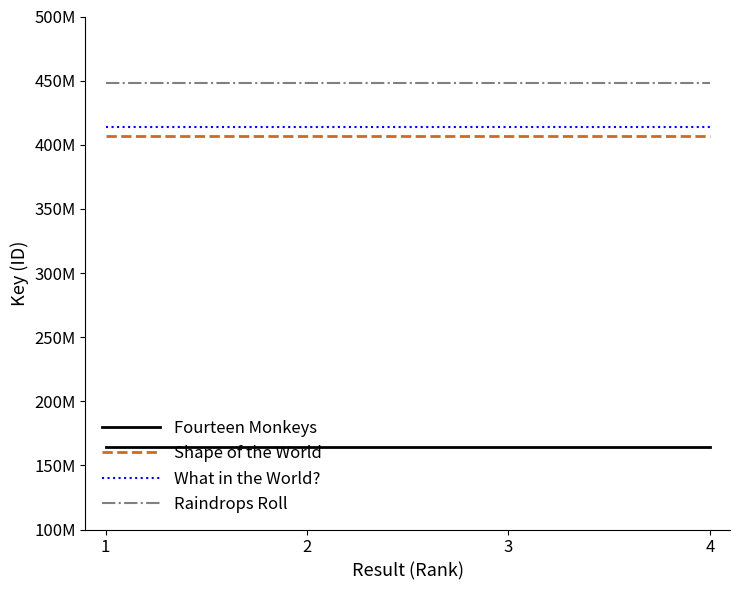

What are all the series names shown in the legend?

Fourteen Monkeys, Shape of the World, What in the World?, Raindrops Roll